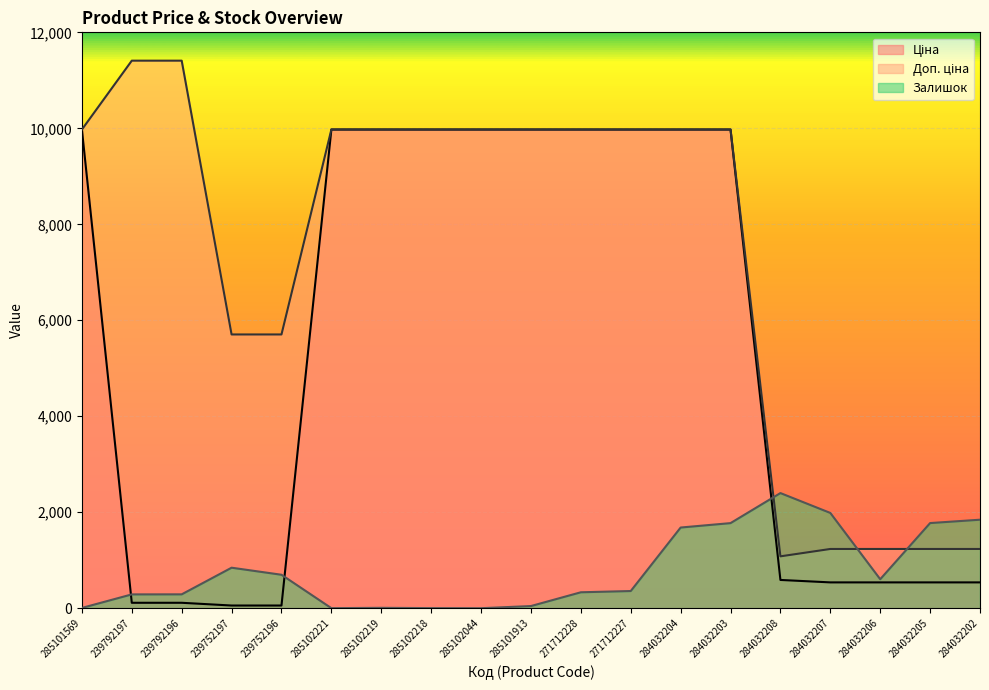

What is the approximate value of Доп. ціна at 284032205?

1235.4